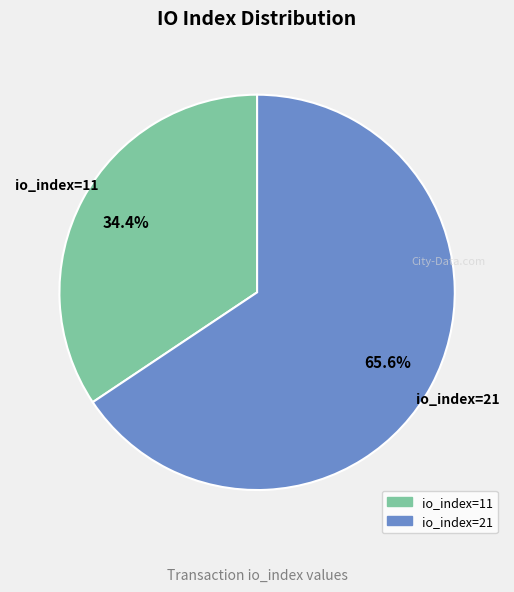

To the nearest percent, what is the difference between the io_index=11 and io_index=21 slice percentages?

31%